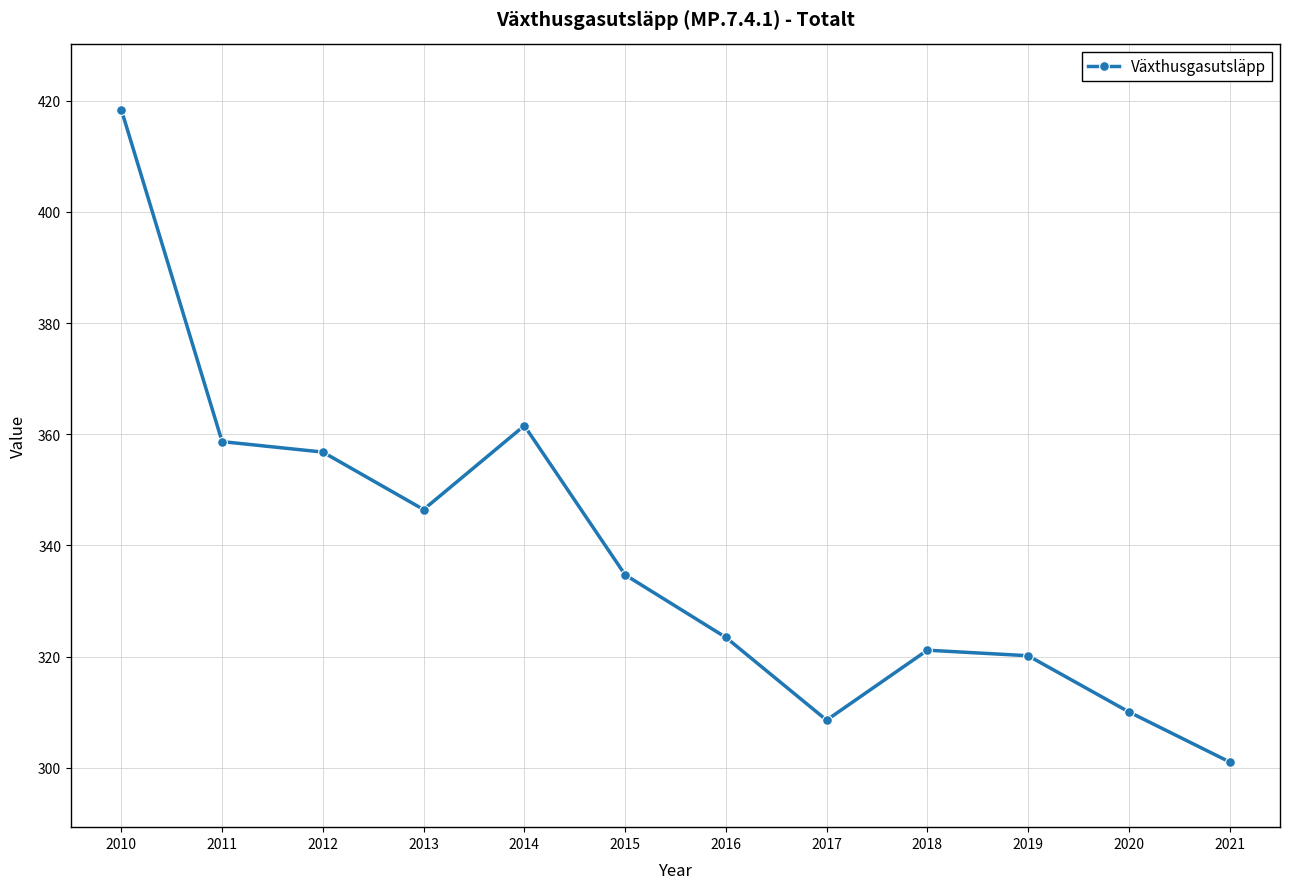

What is the smallest value displayed?

301.1